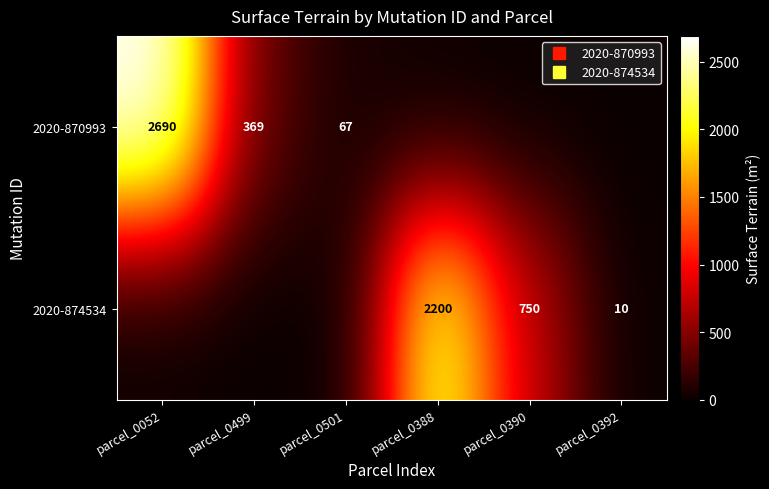

Which series has the largest total across all categories?

2020-870993